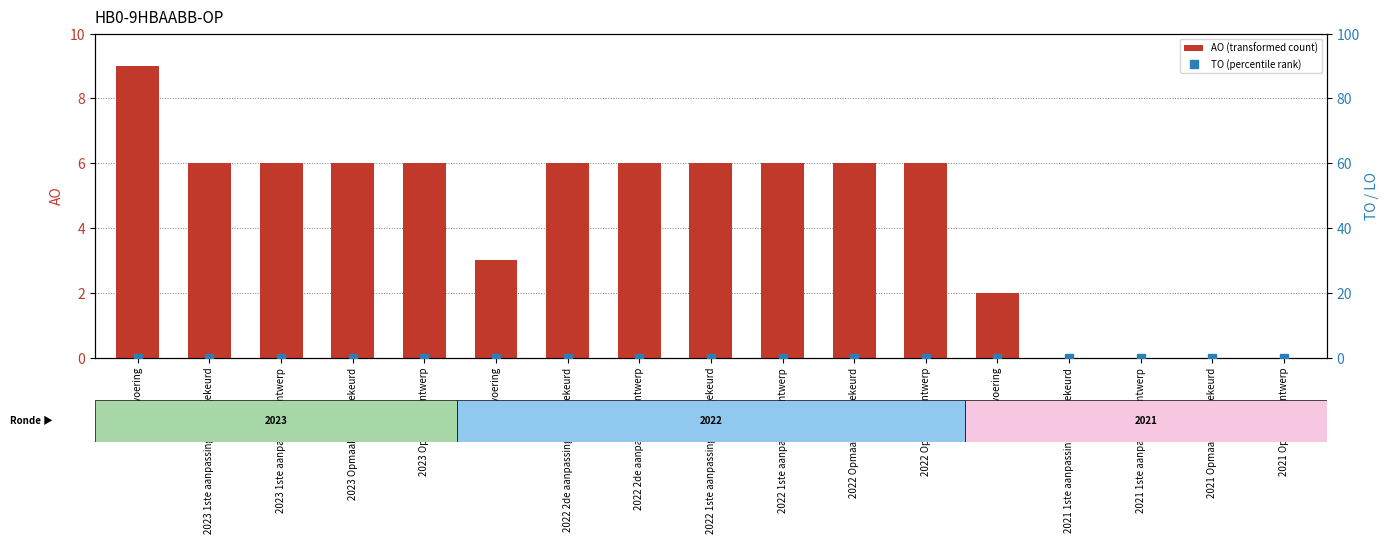

Does the chart contain stacked bars?

No